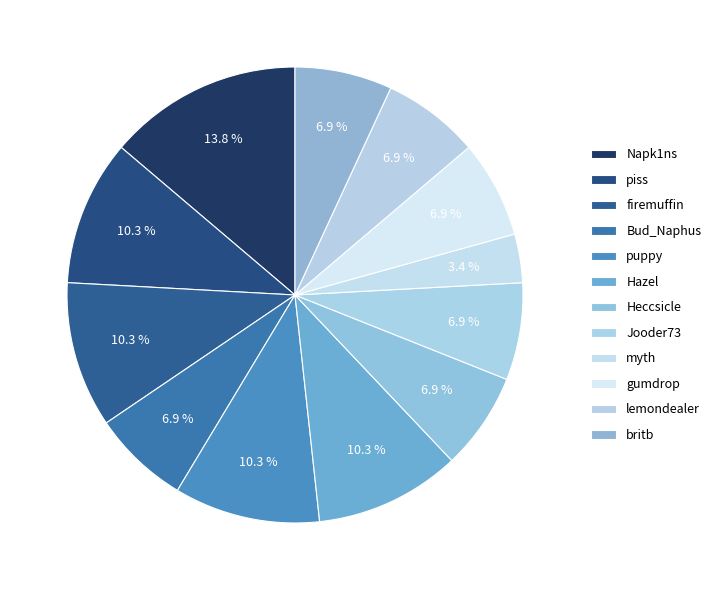

Which category has the smallest portion of the pie?

myth